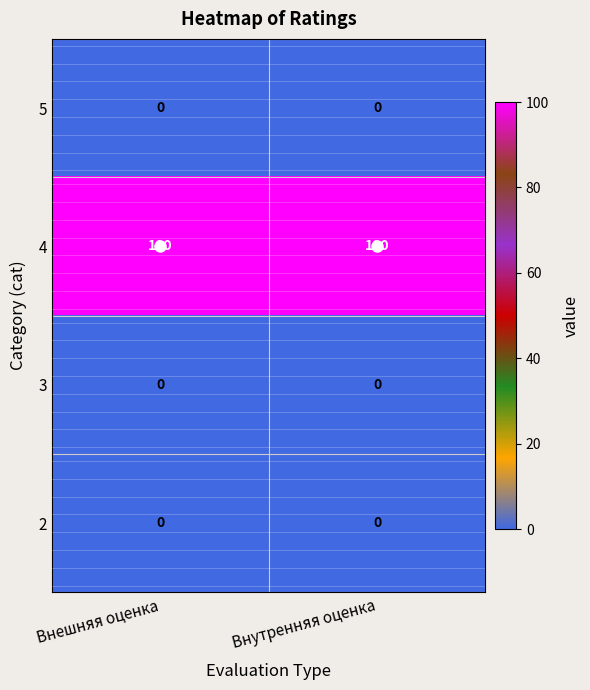

What is the spread (max minus min) of values at Внутренняя оценка?

100